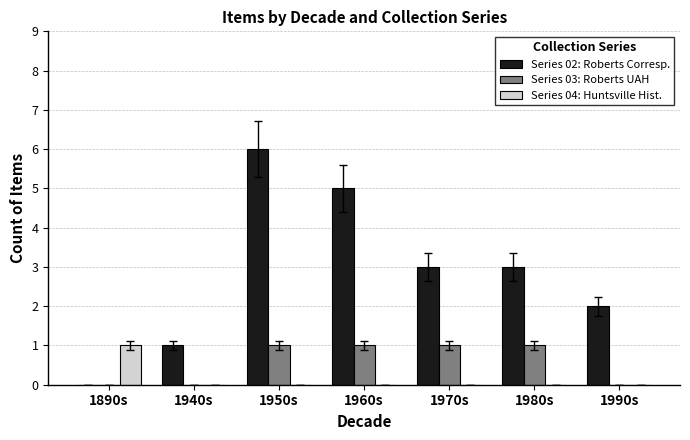

Reading right to left, transcribe all the data shown in this chart.

Series 02: Roberts Corresp.: 2	3	3	5	6	1	0
Series 03: Roberts UAH: 0	1	1	1	1	0	0
Series 04: Huntsville Hist.: 0	0	0	0	0	0	1